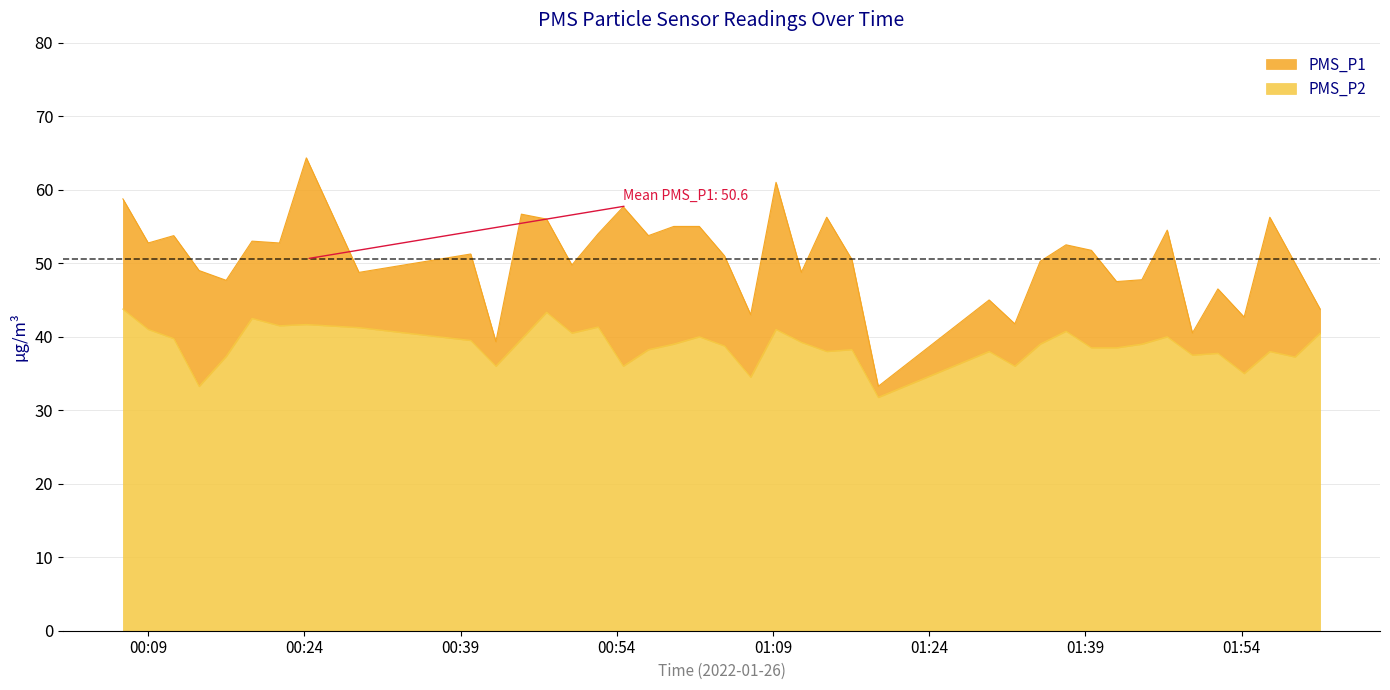

At which label is PMS_P1 closest to 48?

2022/01/26 01:44:25